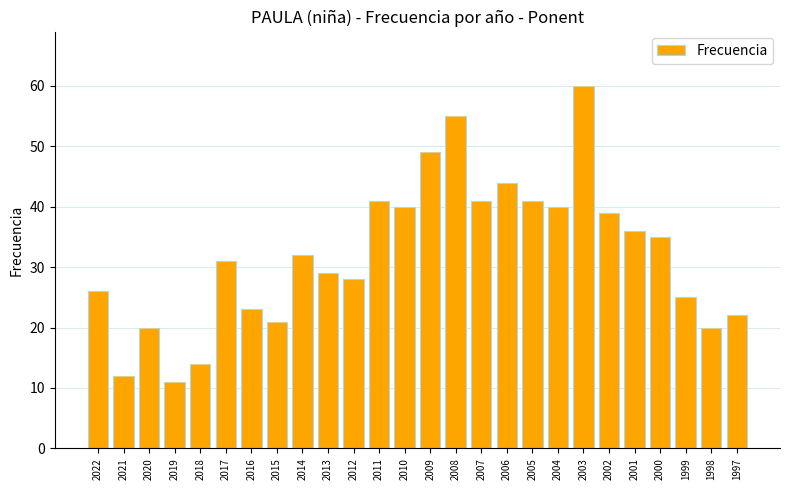

What is the difference between the second highest and minimum values?

44